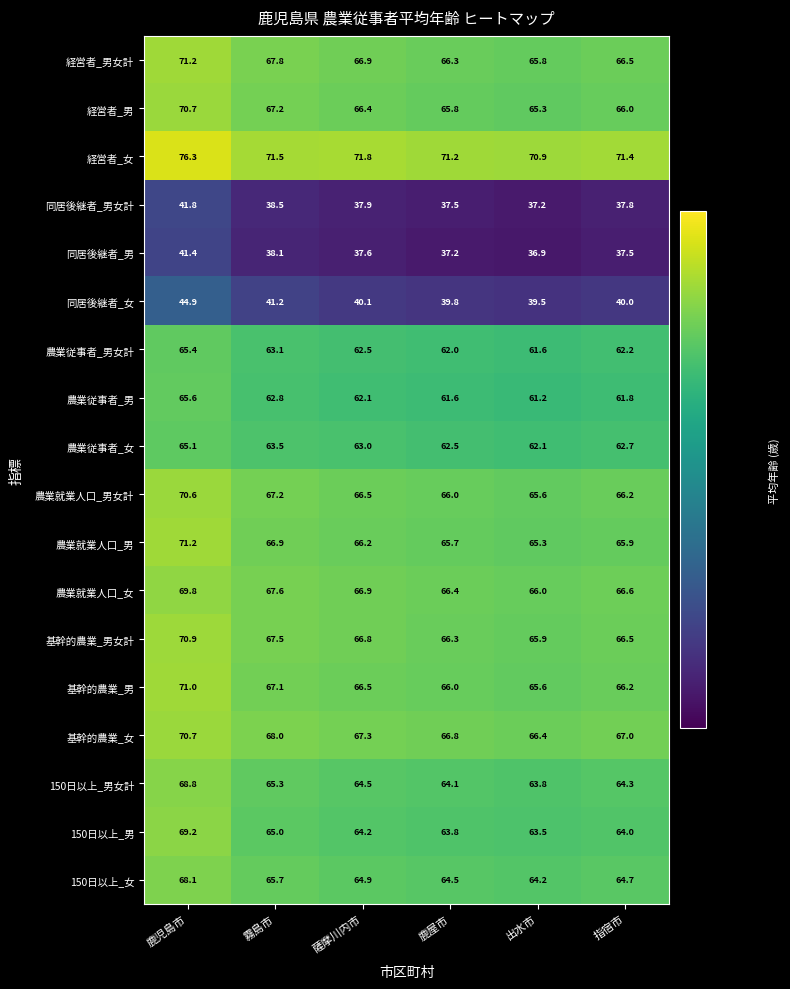

Which series has the largest total across all categories?

経営者_女